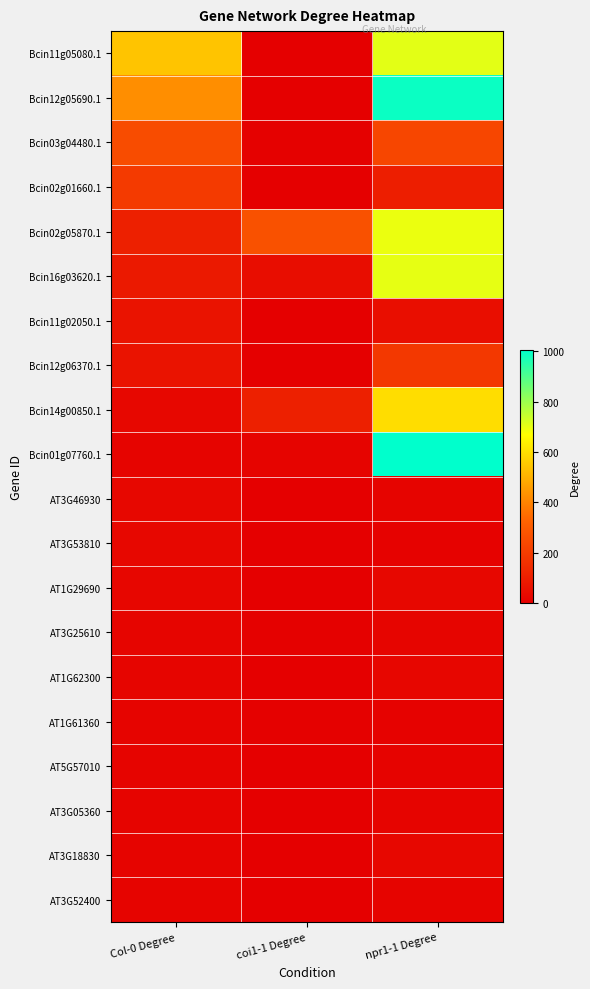

What is the total value across all series at coi1-1 Degree?

473